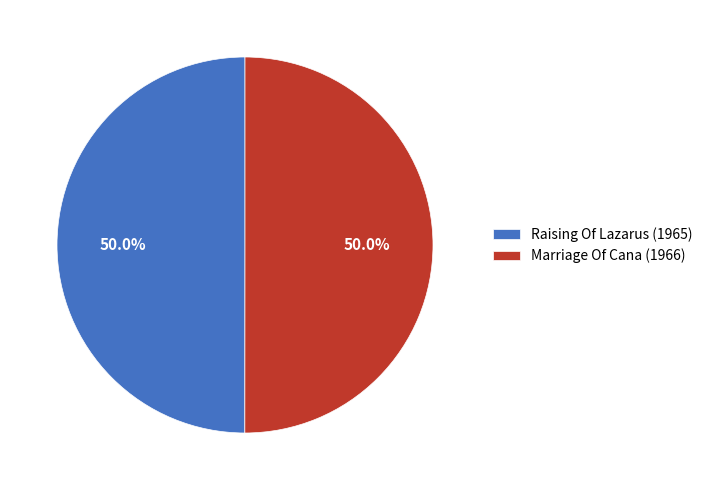

What is the ratio of the value at Raising Of Lazarus (1965) to the value at Marriage Of Cana (1966)?

1.0